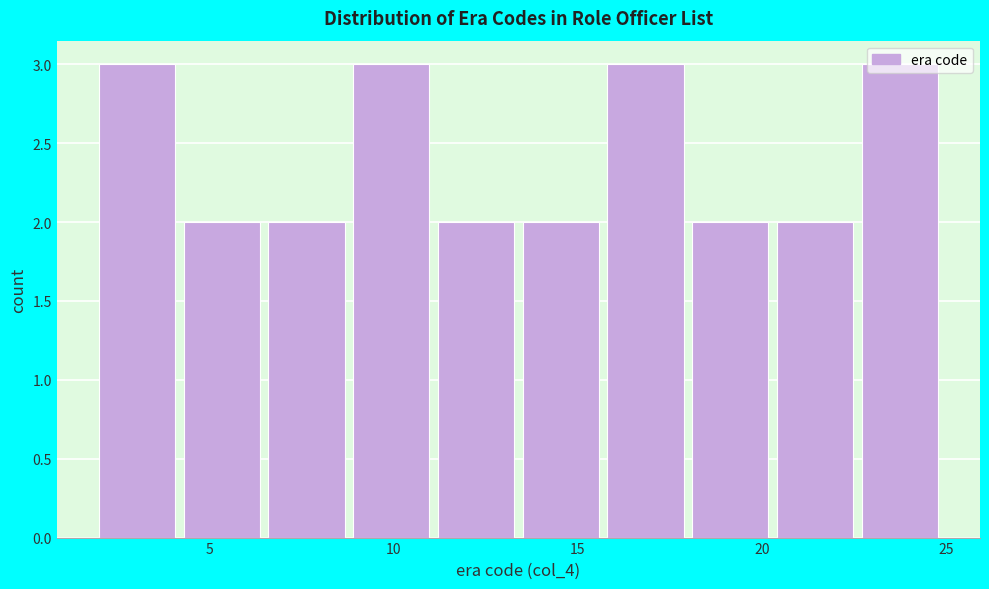

Reading left to right, transcribe this chart: for each bar, give the range it covers on the x-axis and its height. Neither the bar edges nor the heights are printed on the chart, so give them approximately, as read against the axes.

2.0 to 4.3: 3
4.3 to 6.6: 2
6.6 to 8.9: 2
8.9 to 11.2: 3
11.2 to 13.5: 2
13.5 to 15.8: 2
15.8 to 18.1: 3
18.1 to 20.4: 2
20.4 to 22.7: 2
22.7 to 25.0: 3